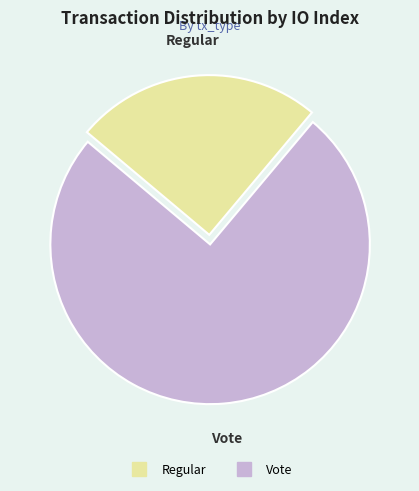

Rank the categories by value from highest to lowest.

Vote, Regular